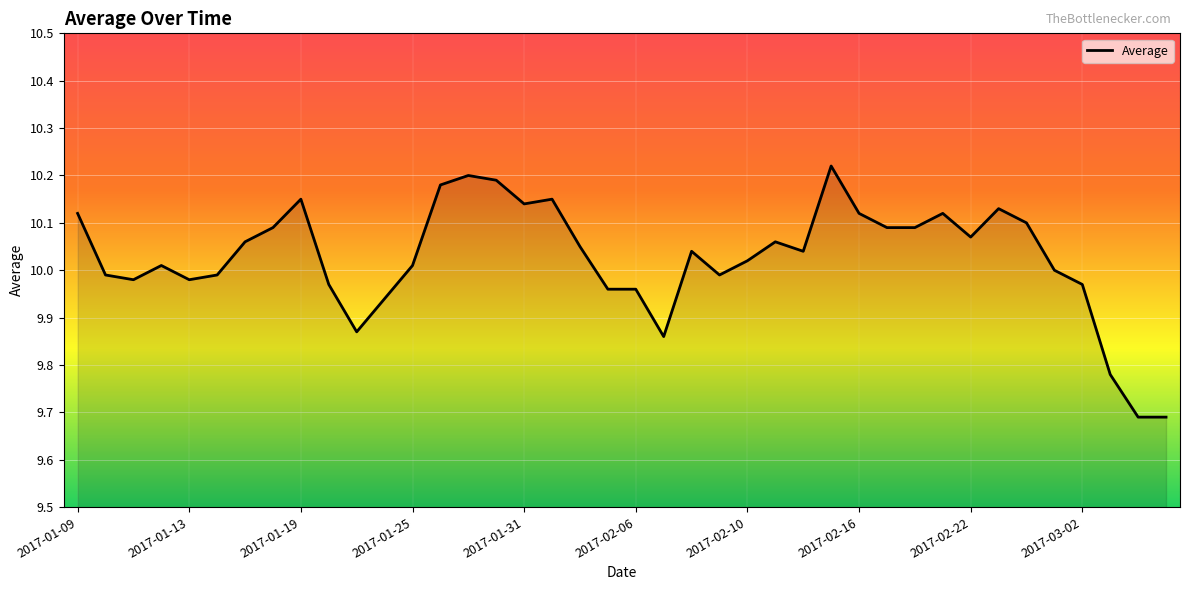

What is the smallest value displayed?

9.7